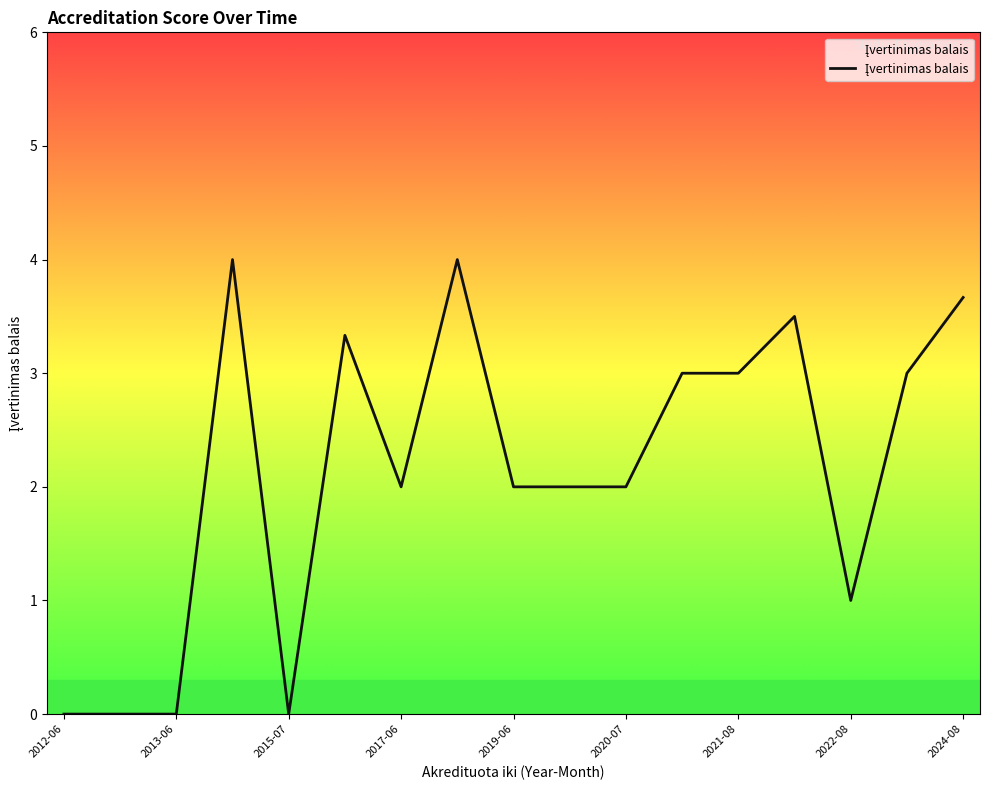

What is the maximum value shown in the chart?

4.0